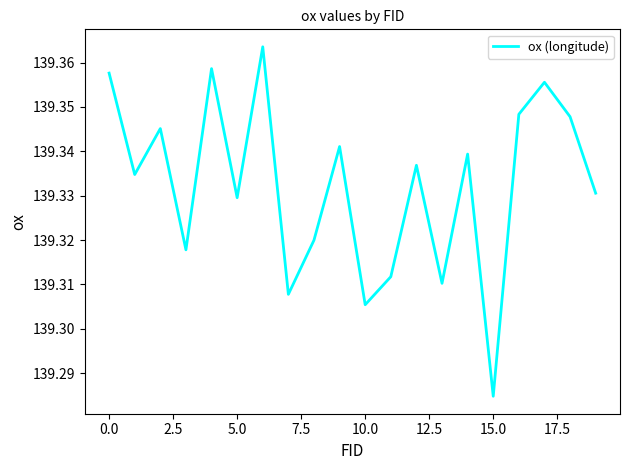

Does the chart display data point markers on the line(s)?

No